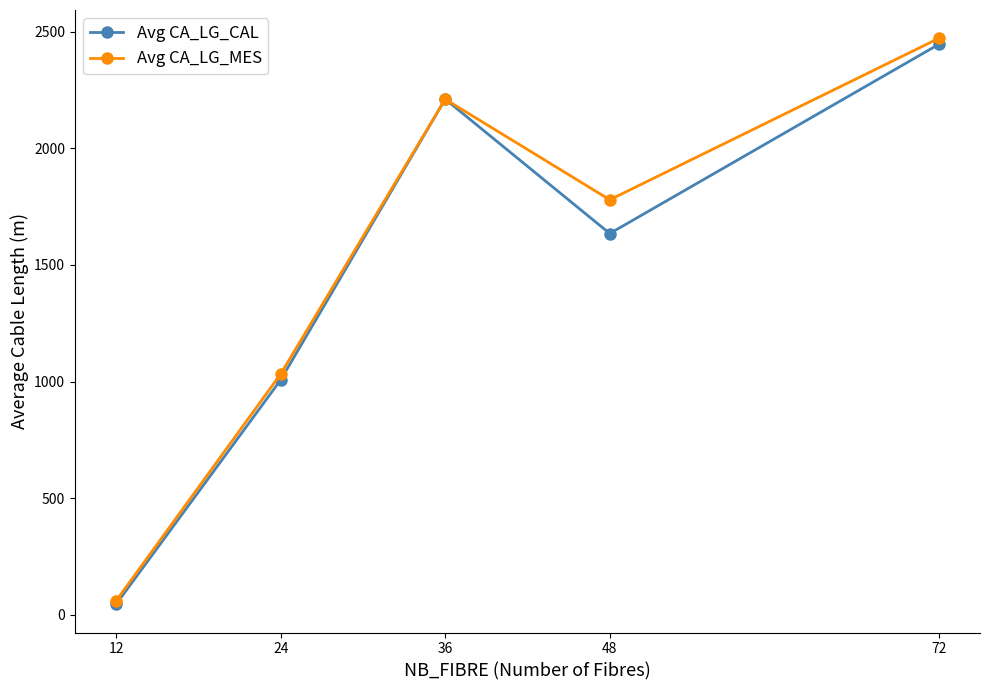

At which label does Avg CA_LG_MES first exceed 1779?

36